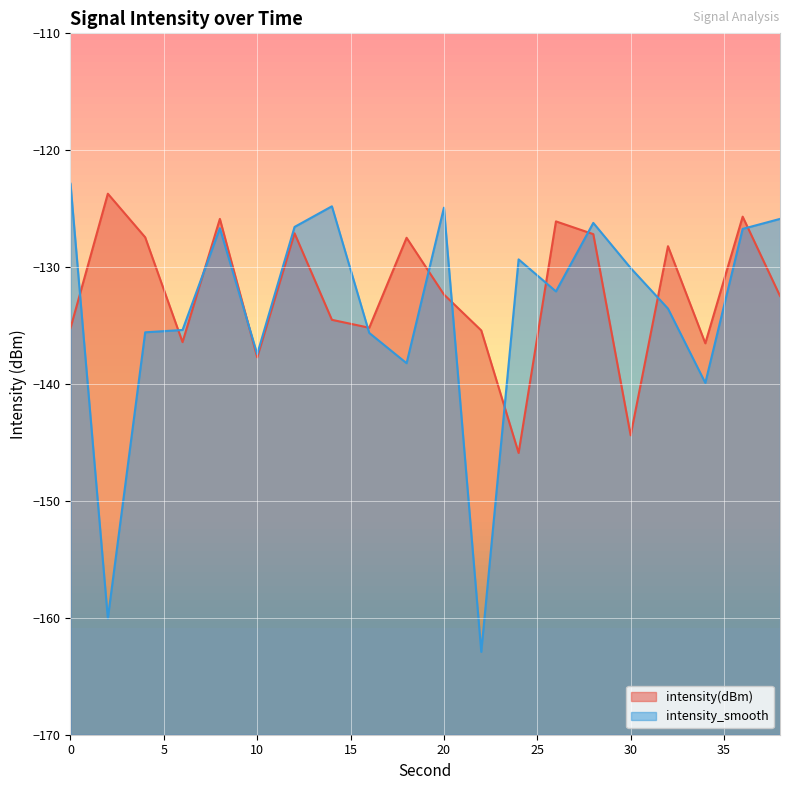

True or false: intensity(dBm) and intensity_smooth cross at least once.

True